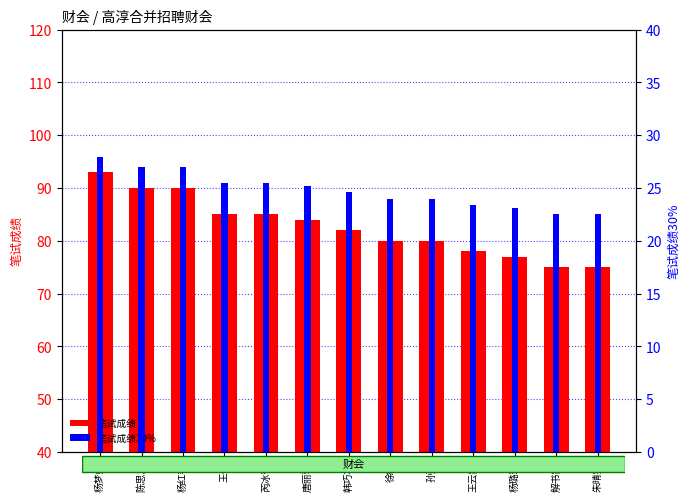

What is the greatest value displayed?

93.0